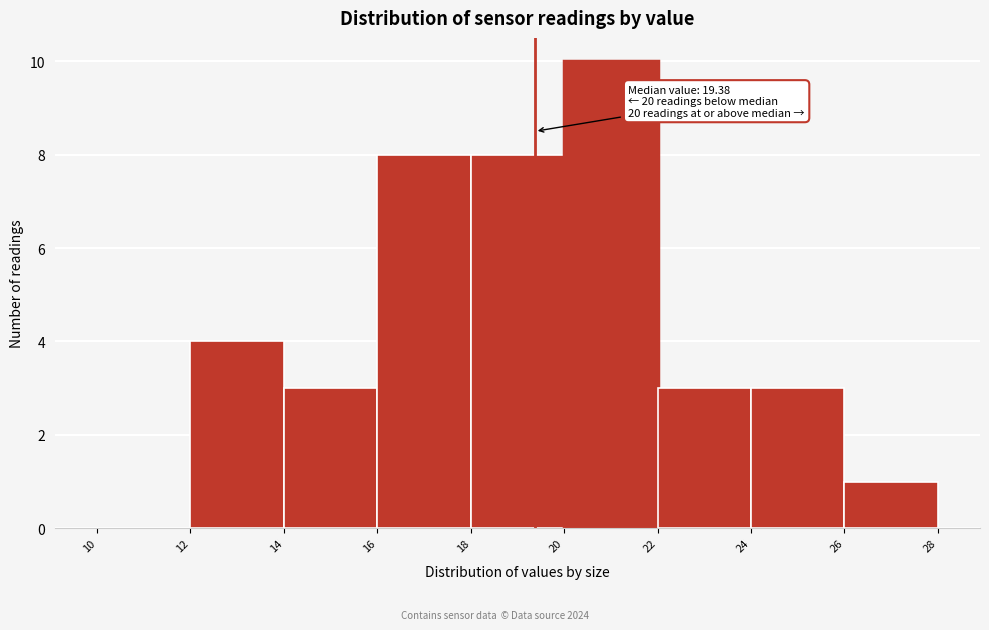

Over which range of the x-axis is the bar tallest?

20 to 22